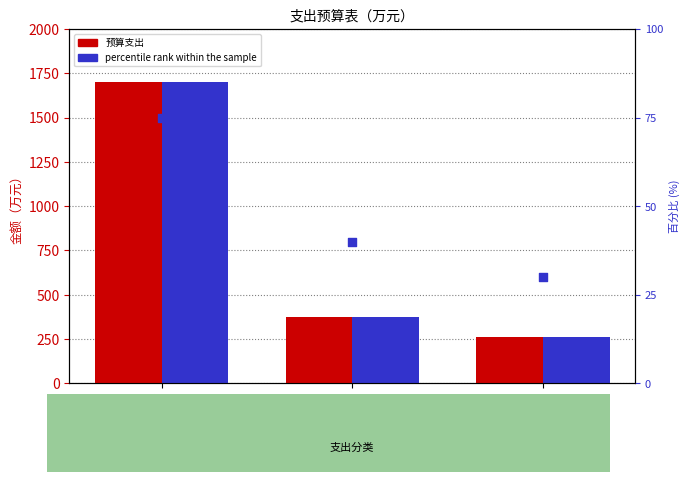

What is the total value across all series at 一、一般公共服务支出?

3475